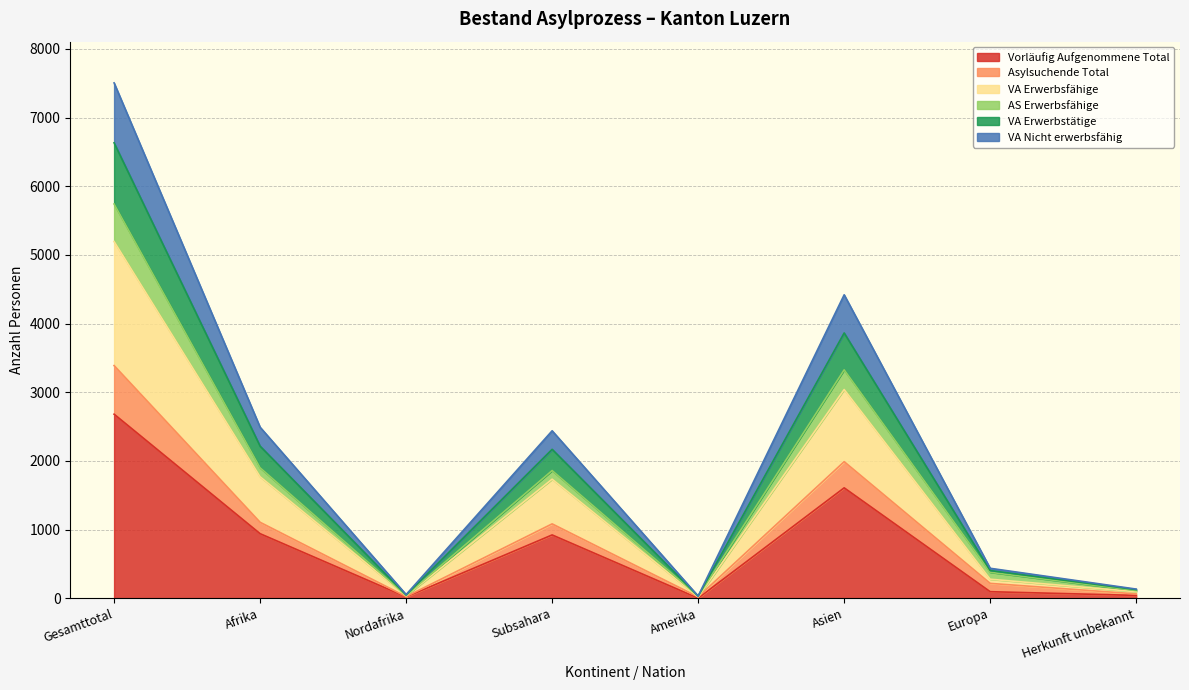

At which category is the sum across all series the highest?

Gesamttotal